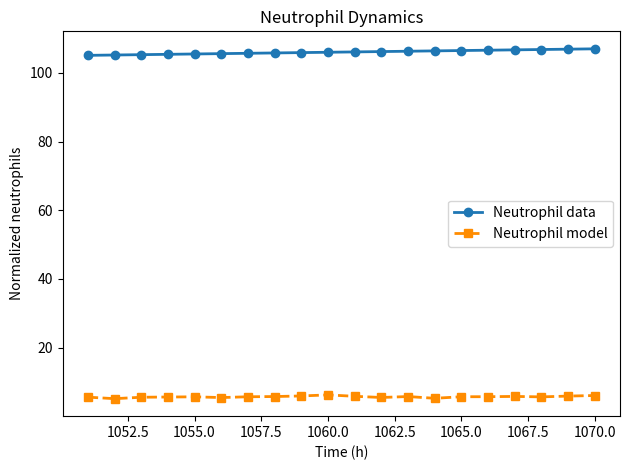

What is the value of the Neutrophil data point at the 20th from the left?

107.0